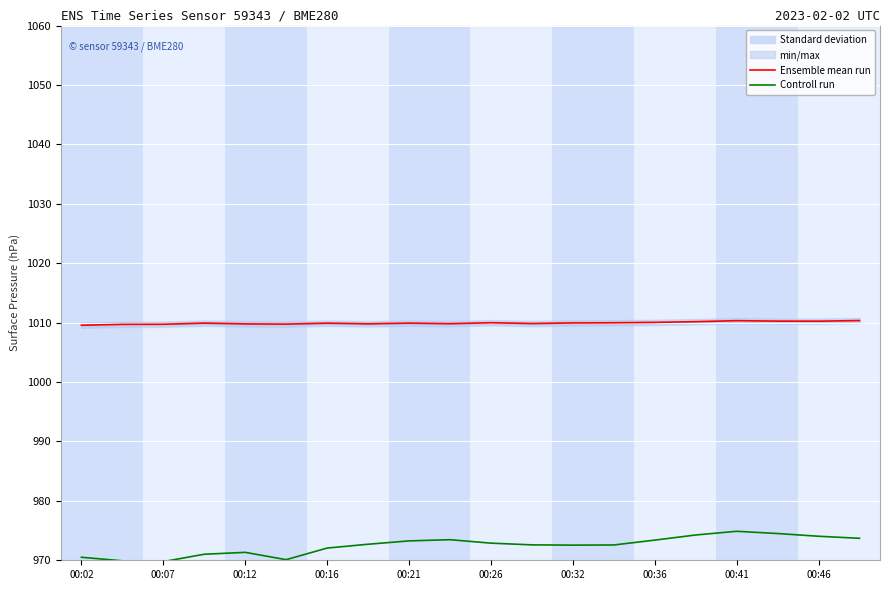

What is the difference between the Controll run values at 00:32 and 00:21?

0.7